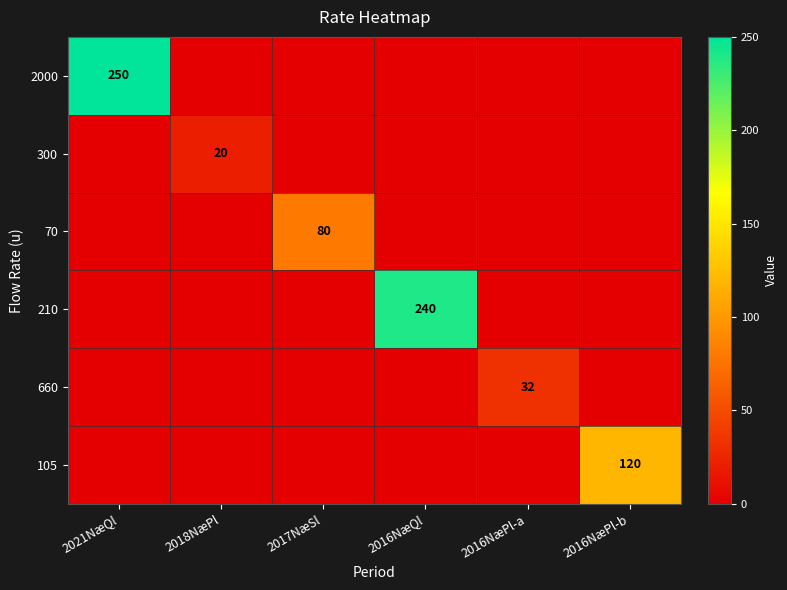

The value of 2000 at 2021NæQl is 250. True or false?

True